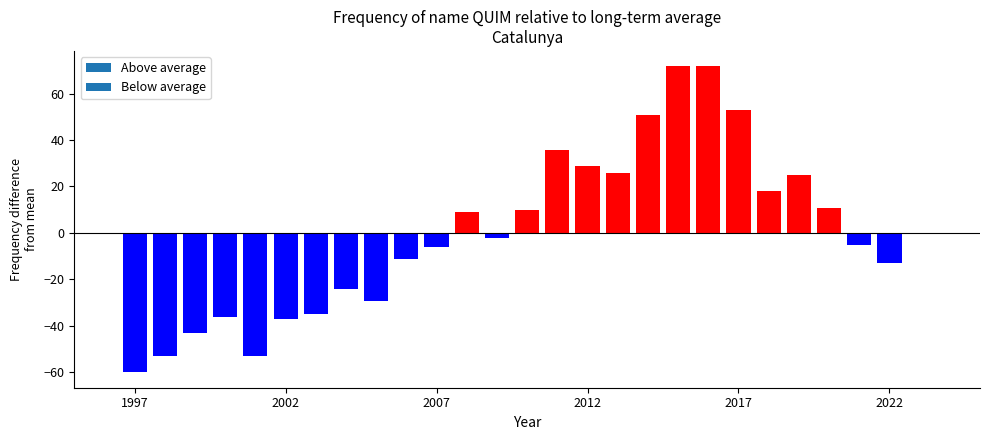

What is the change in value from 2010 to 1997?

-70